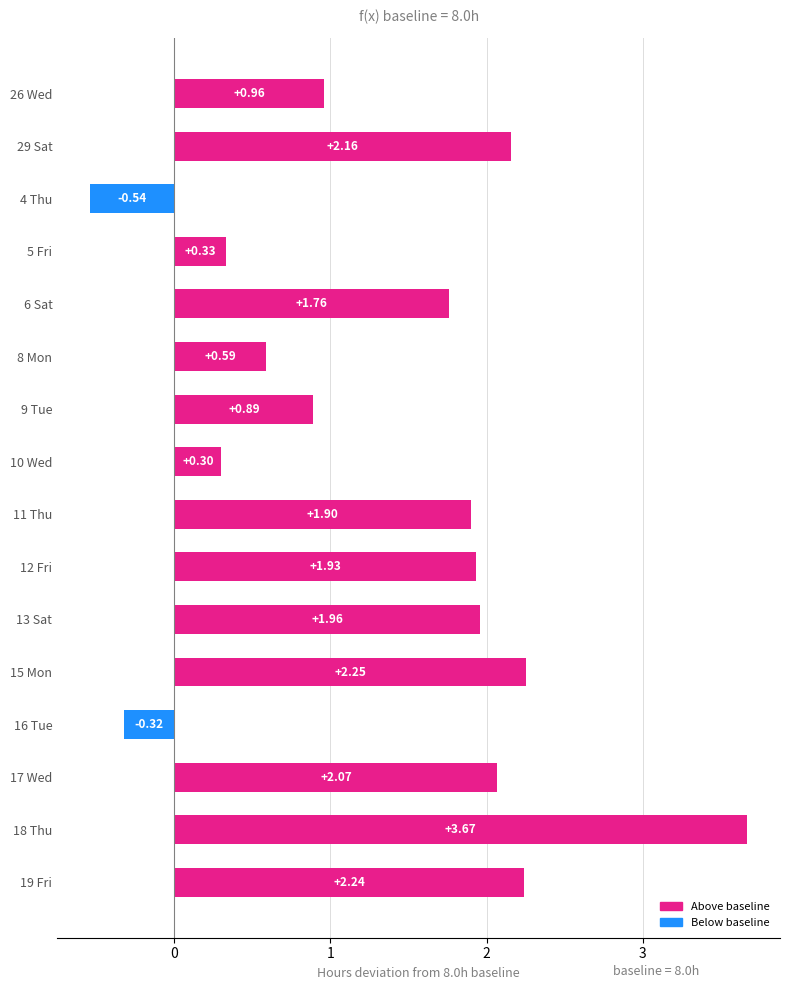

Rank the categories by value from highest to lowest.

18 Thu, 15 Mon, 19 Fri, 29 Sat, 17 Wed, 13 Sat, 12 Fri, 11 Thu, 6 Sat, 26 Wed, 9 Tue, 8 Mon, 5 Fri, 10 Wed, 16 Tue, 4 Thu